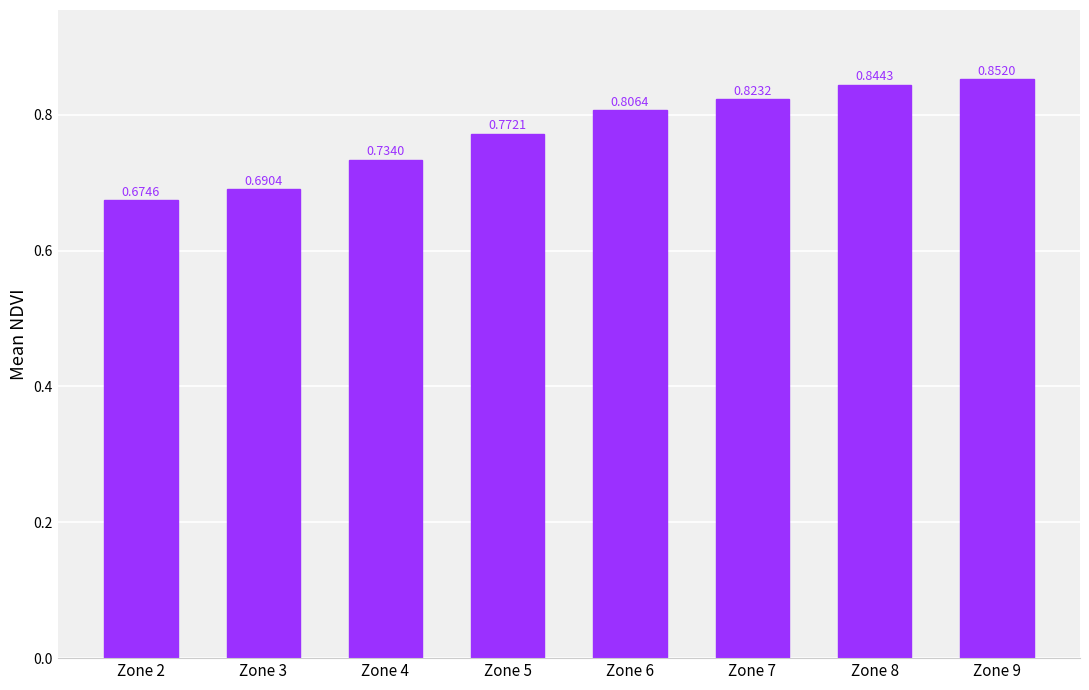

What is the sum of all values?

6.2